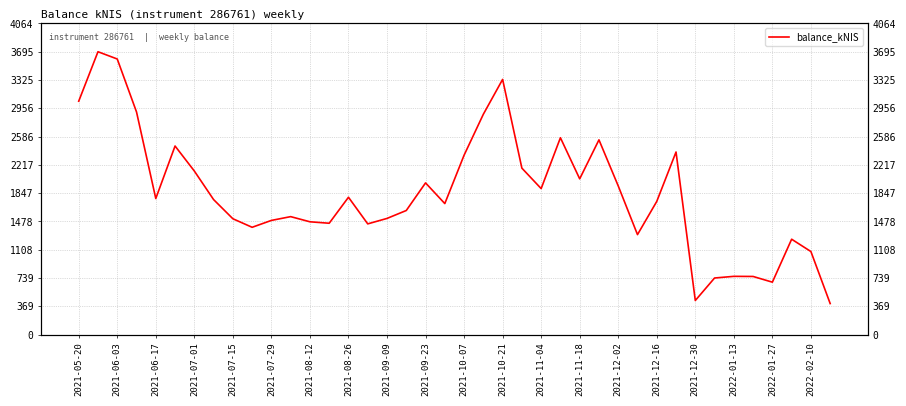

How many data points are above 1763?

20